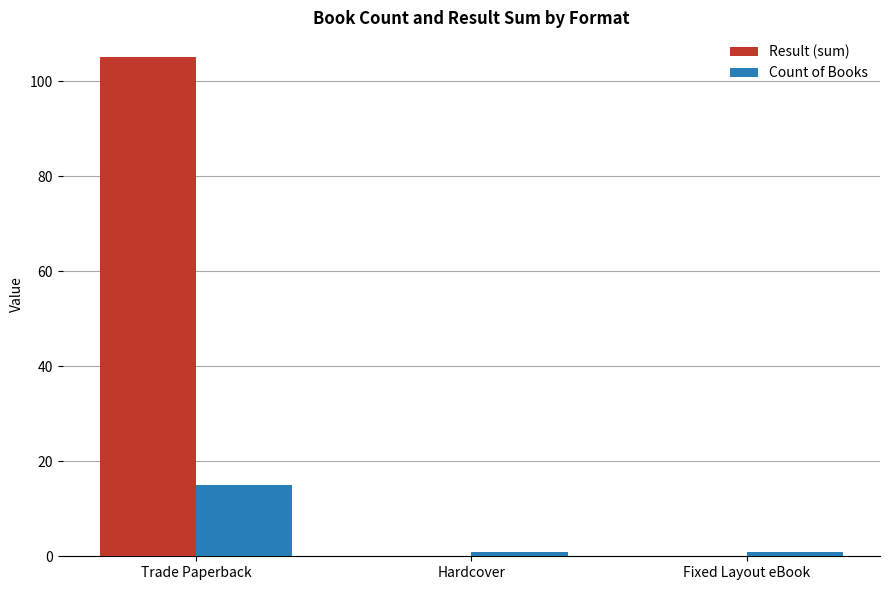

What is the maximum value shown in the chart?

105